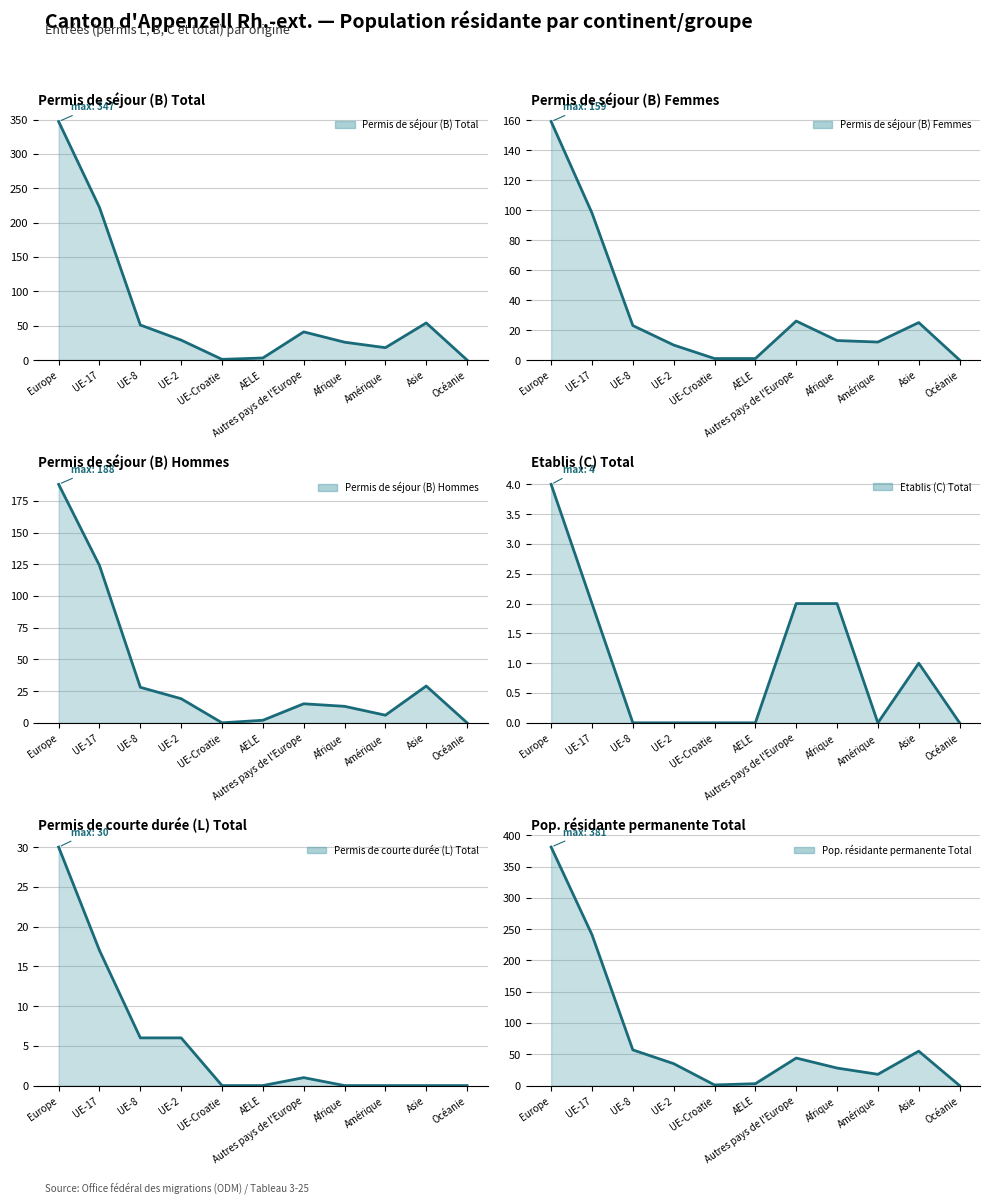

How many lines are shown in the chart?

6